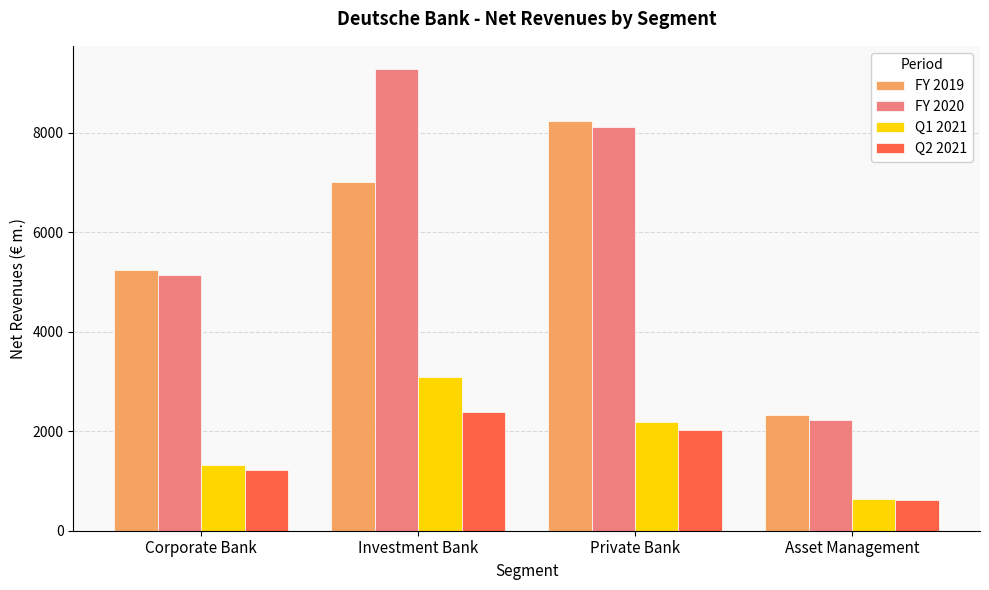

Which series has the widest spread of values?

FY 2020